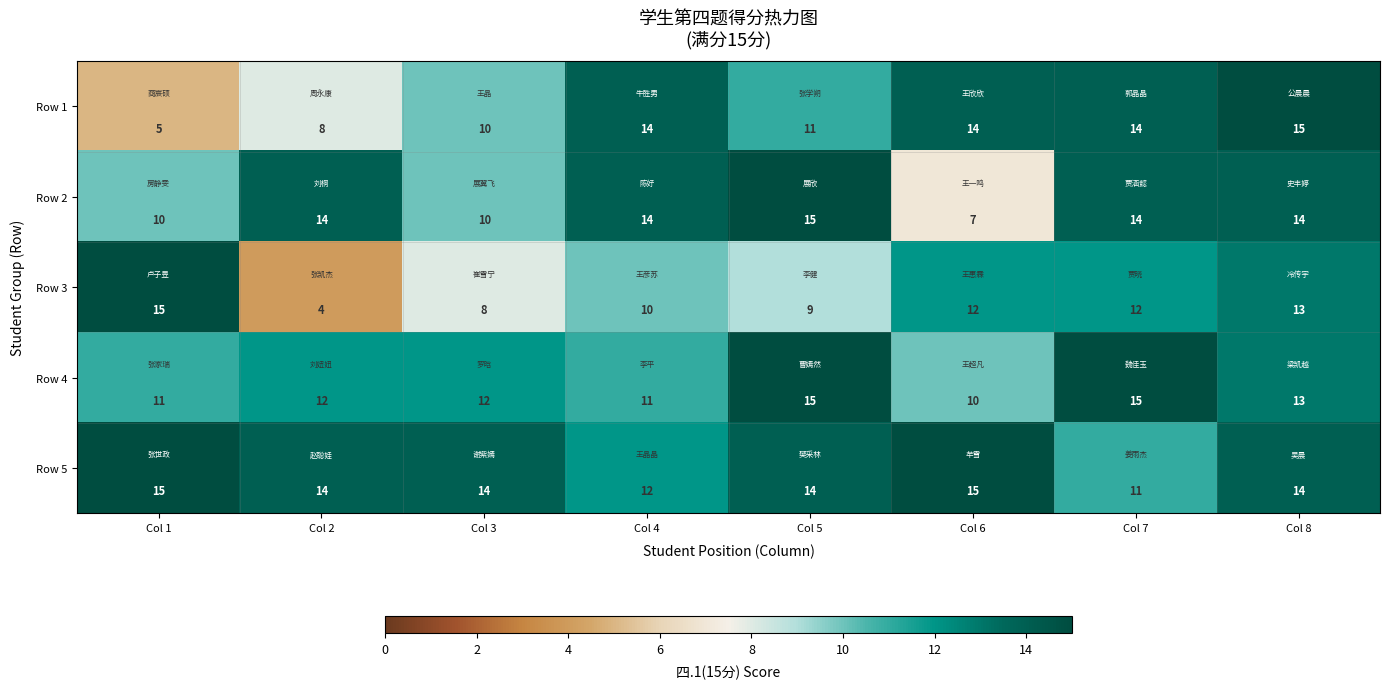

What is the average value of the Row 3 series?

10